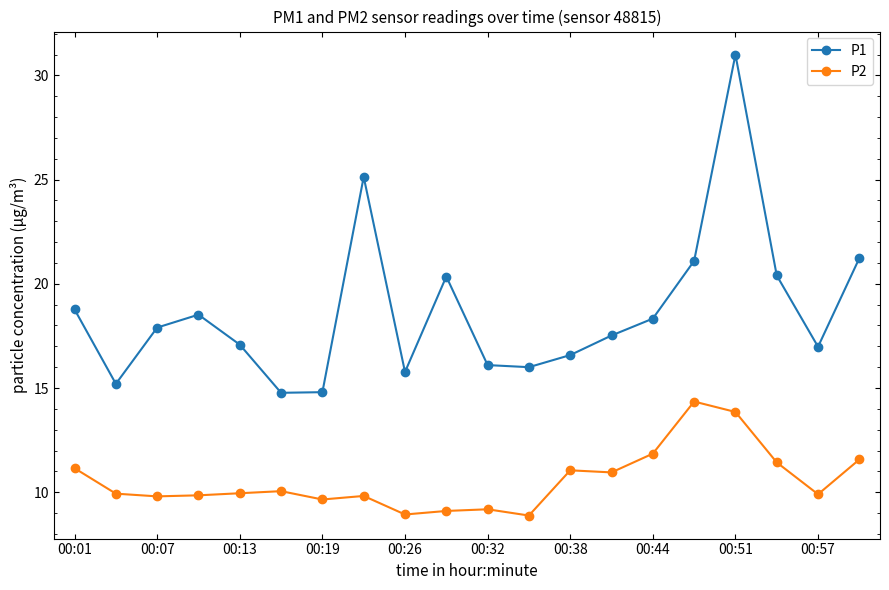

True or false: P2 and P1 cross at least once.

False